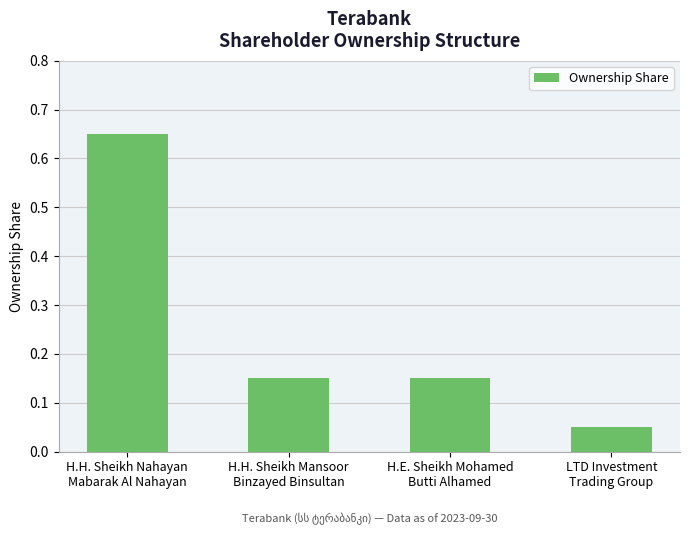

What is the sum of all values?

1.0